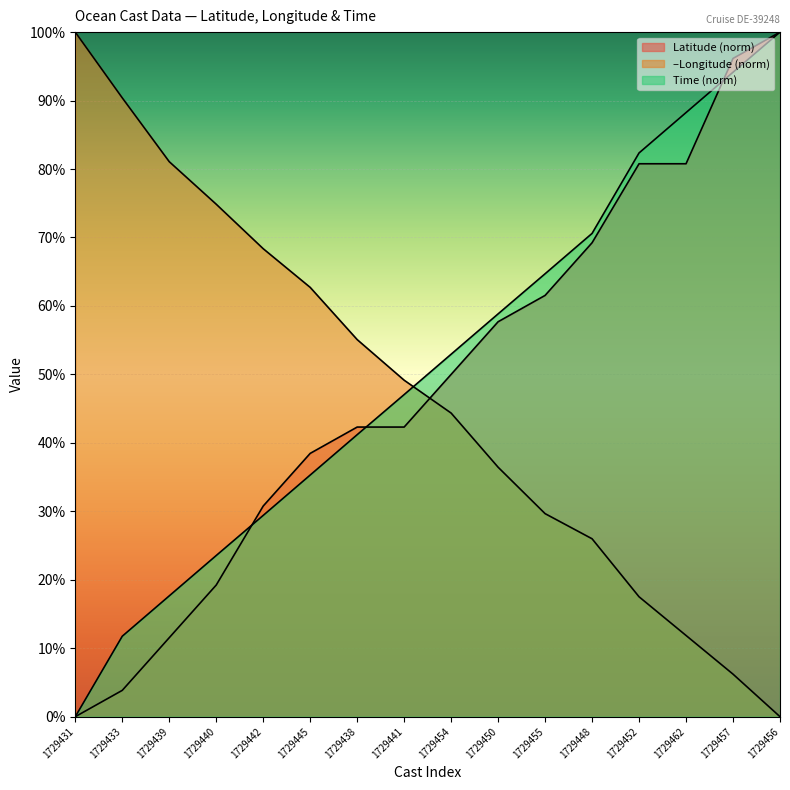

Rank the series by their maximum value, from highest to lowest.

Latitude, Longitude, Time